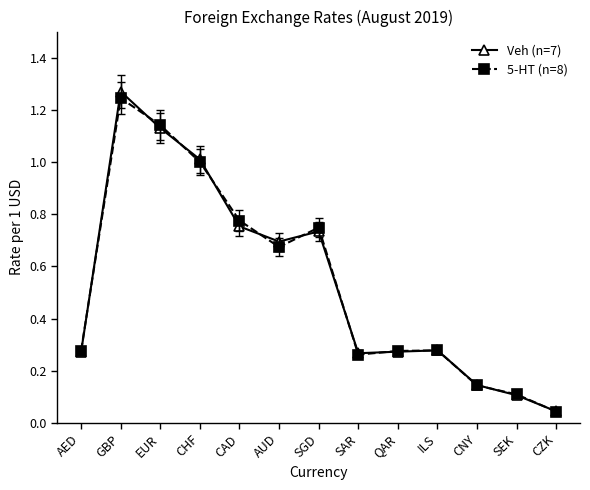

What is the label of the 5th point from the left?

CAD